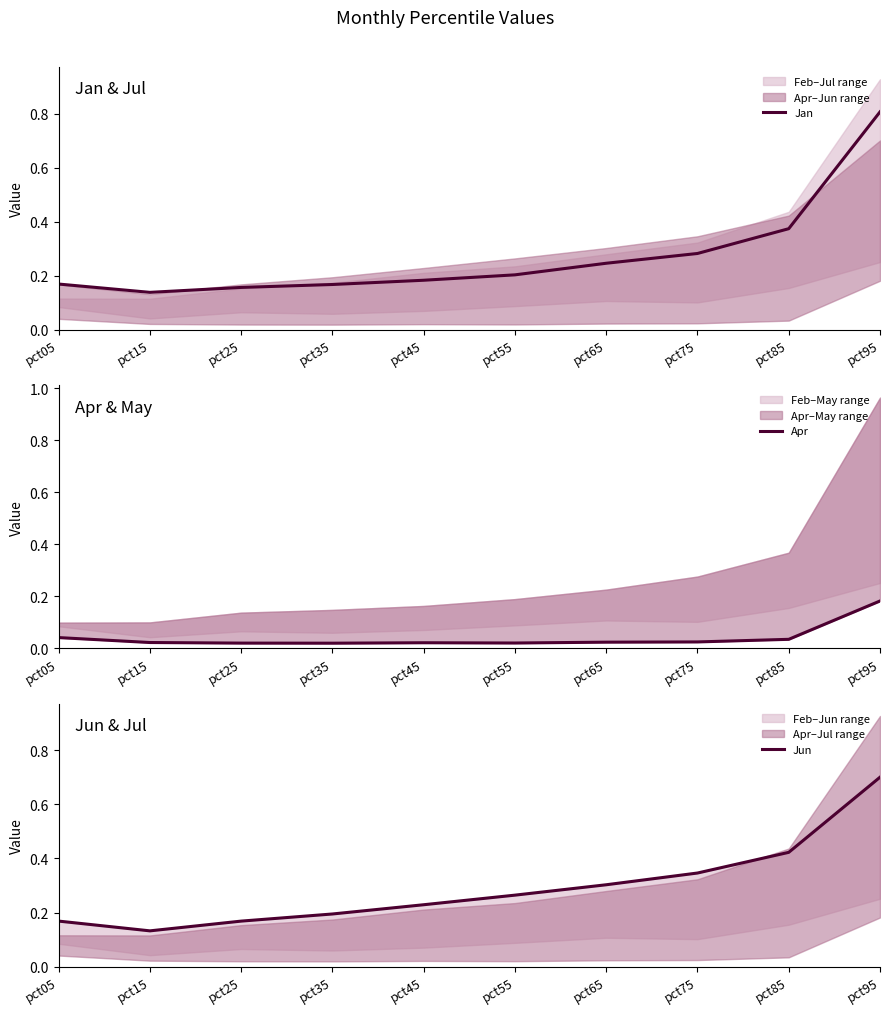

How many times do Jun and Jan cross each other?

2